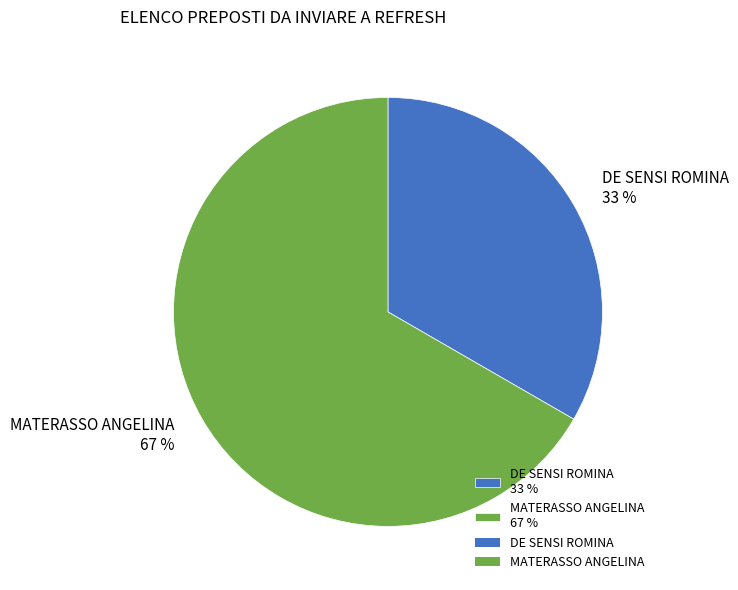

Is it true that MATERASSO ANGELINA is 67% of the pie?

True